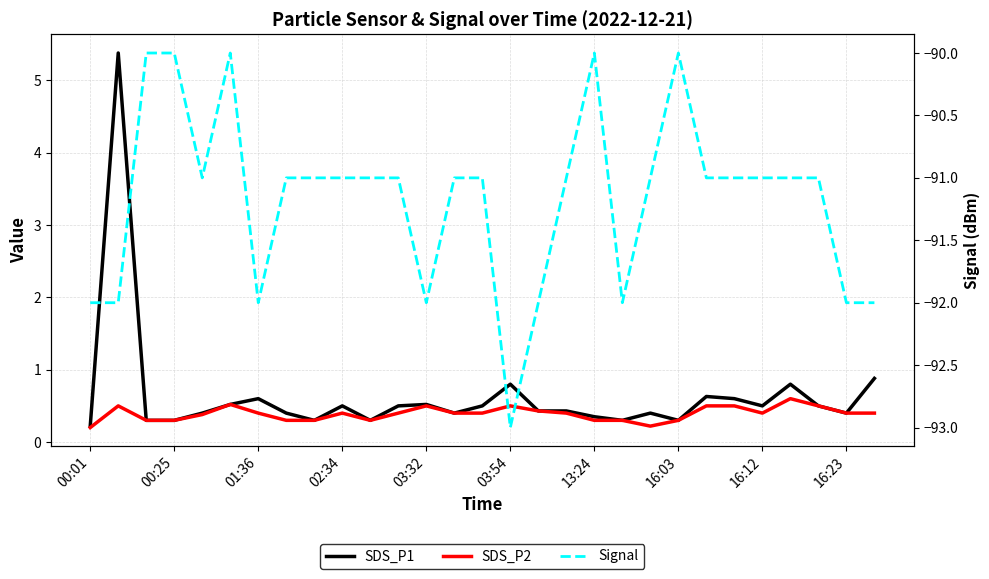

What is the average value of the Signal series?

-91.2